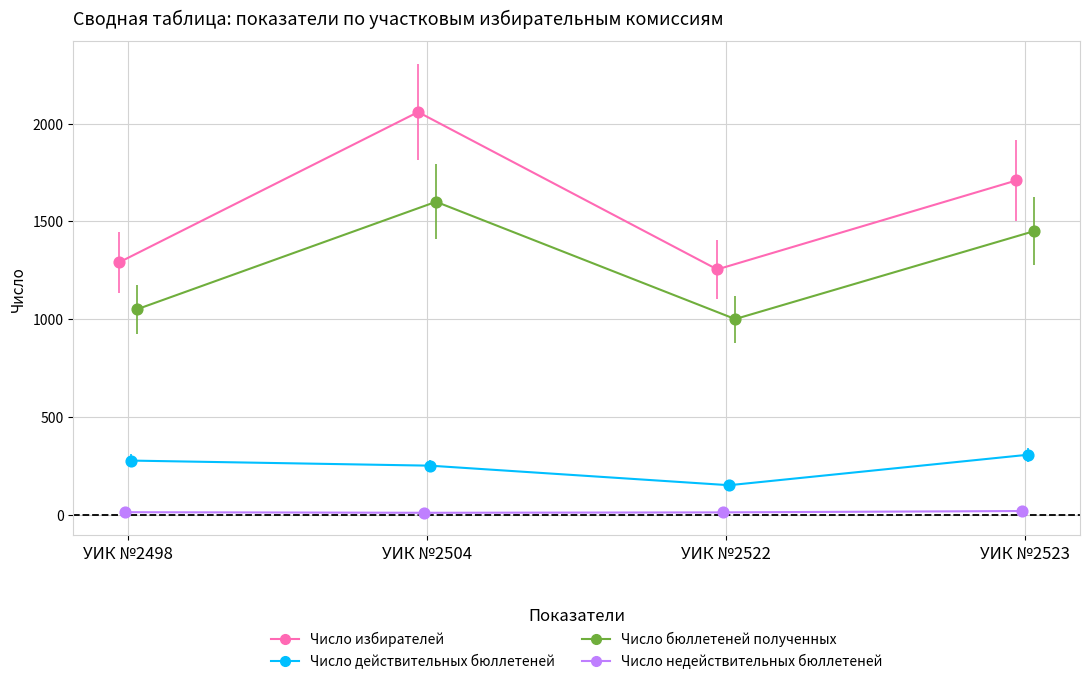

Which series has the widest spread of Y values?

Число избирателей